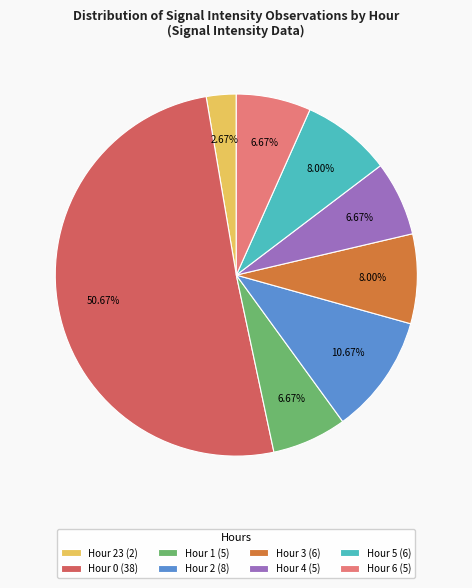

Do Hour 4 (5) and Hour 1 (5) together represent more than half of the pie?

No